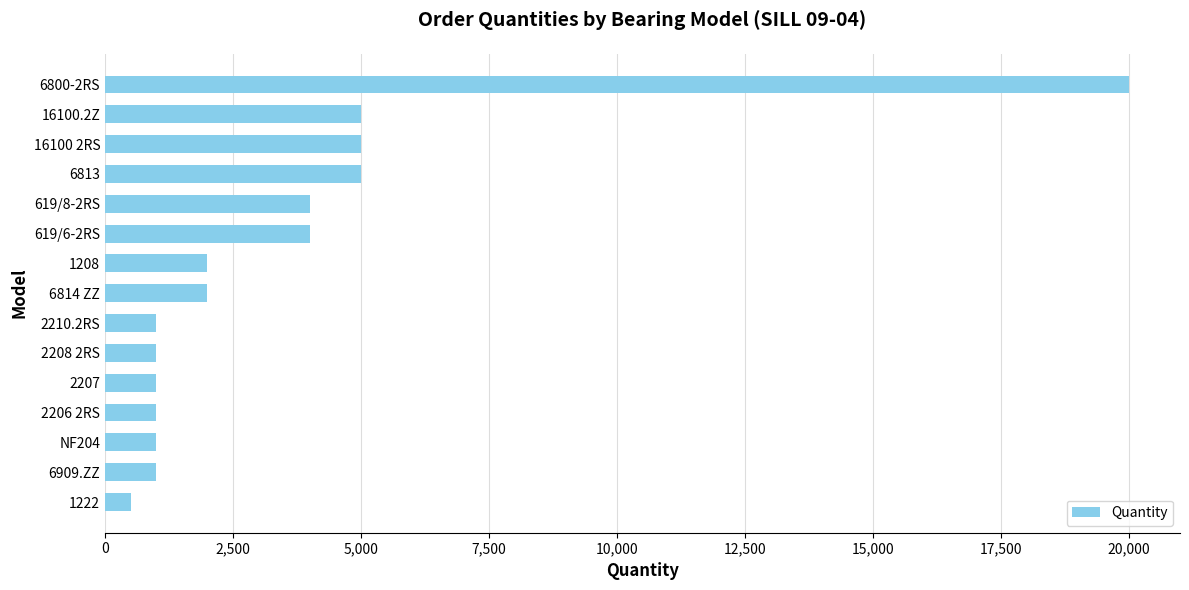

At which category does the chart reach its peak across all series?

6800-2RS